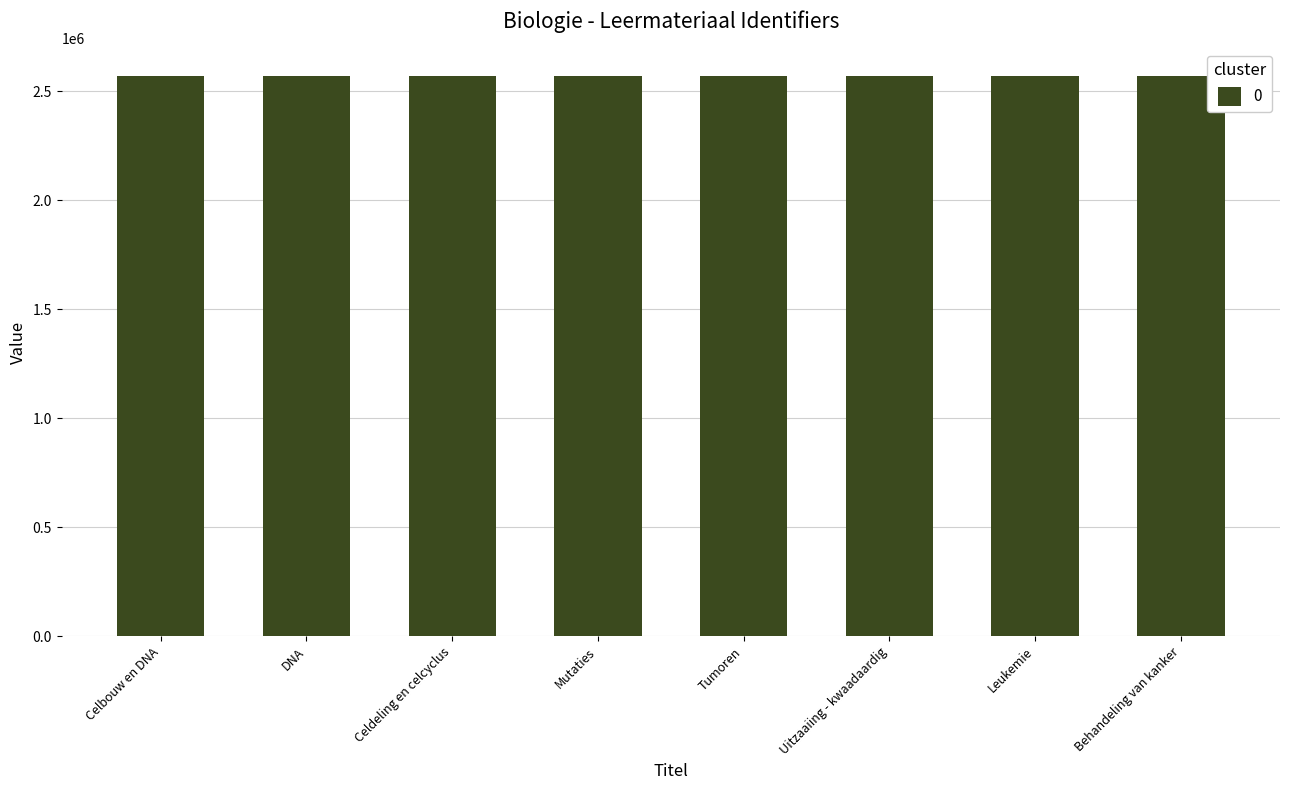

What is the label of the 1st bar from the right?

Behandeling van kanker